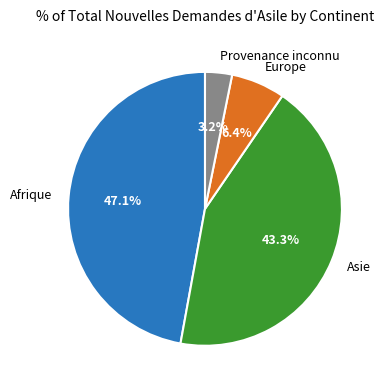

Rank the categories by value from highest to lowest.

Afrique, Asie, Europe, Provenance inconnu